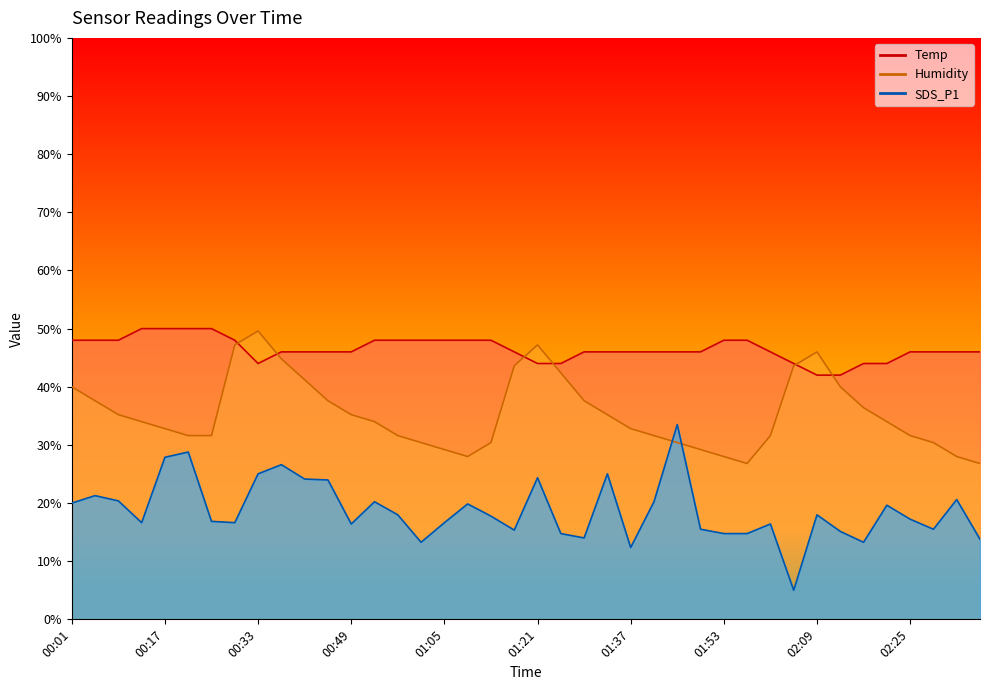

At which category is the sum across all series the highest?

00:33